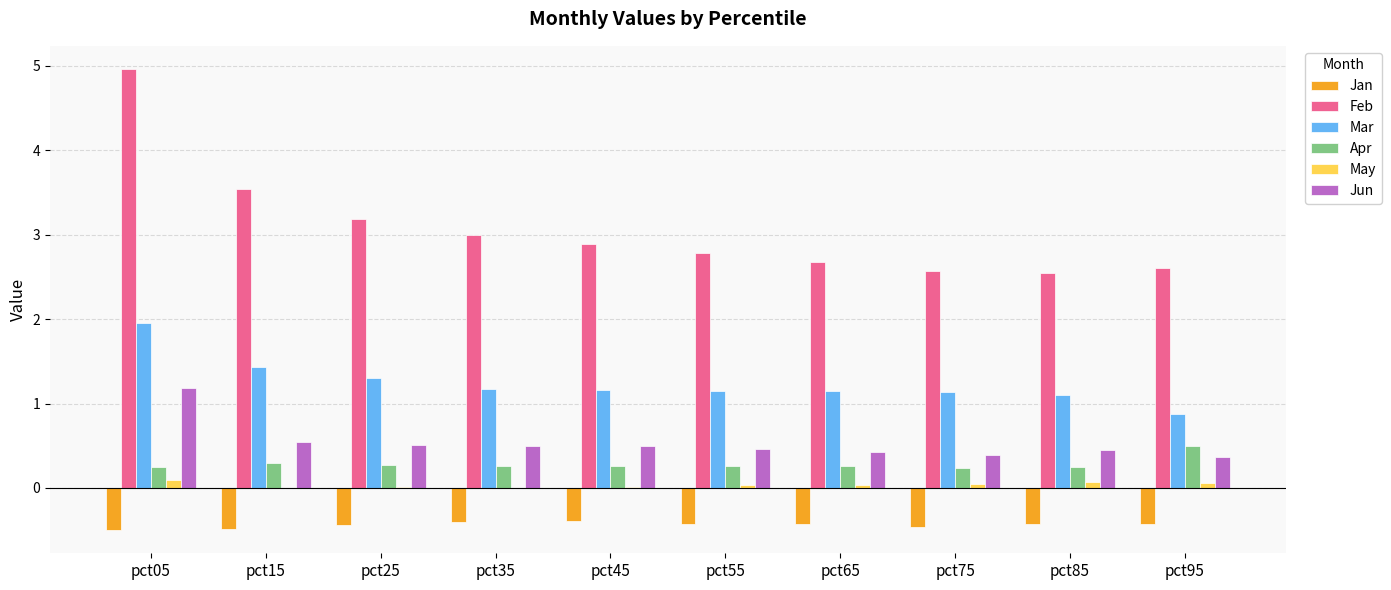

True or false: Jun has a value of 0.4 at pct65.

True